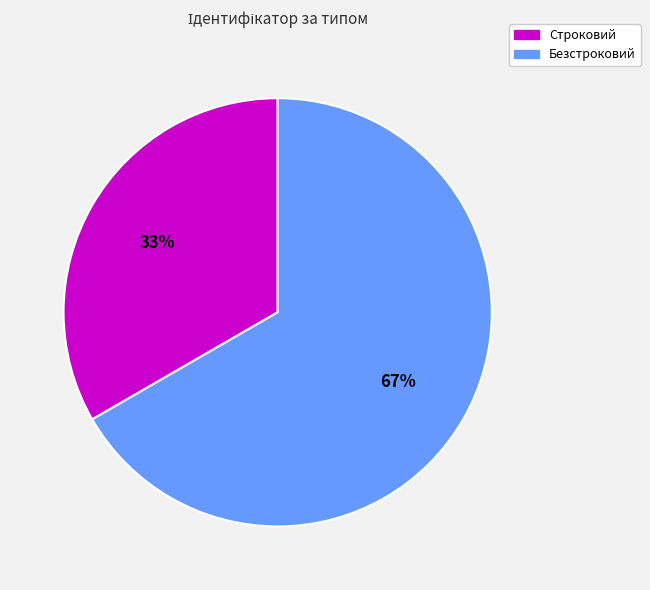

Is the sum of Строковий and Безстроковий greater than half?

Yes